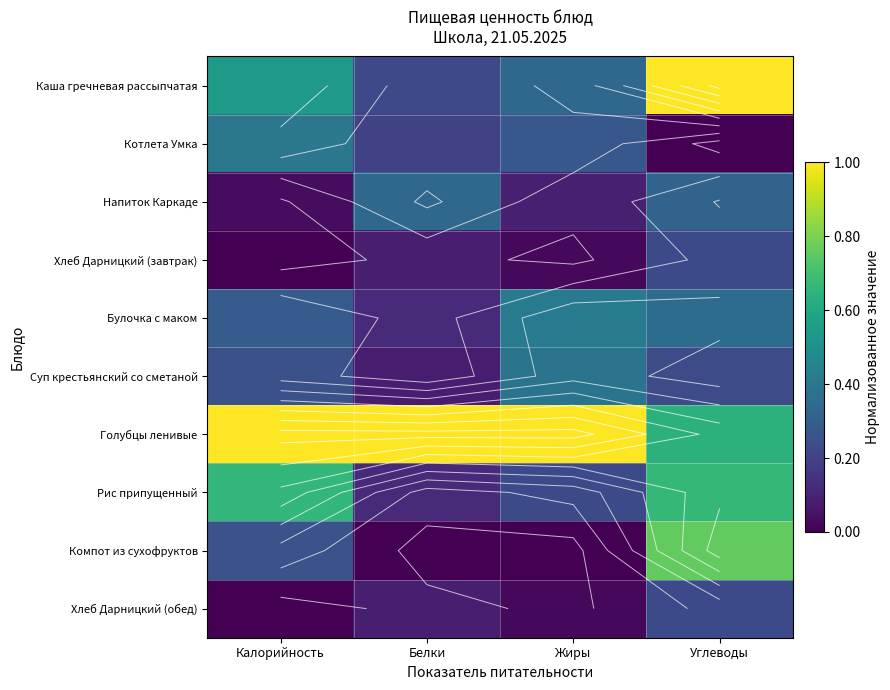

At how many categories does at least one series exceed 0?

4